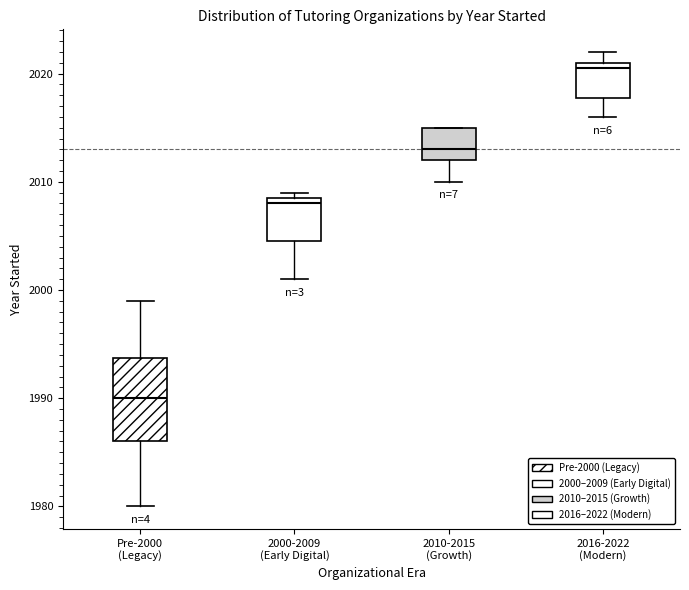

Reading left to right, transcribe this box plot: for each box, give where its median line is, the range the box spans, and where its two whiskers end, as read against the y-axis. The values are not printed on the chart, so give them approximately, as read against the axis.

Pre-2000 (Legacy): median 1990, box 1986 to 1994, whiskers 1980 to 1999
2000-2009 (Early Digital): median 2008, box 2005 to 2009, whiskers 2001 to 2009 (just above the box's upper edge)
2010-2015 (Growth): median 2013, box 2012 to 2015, whiskers 2010 to 2015
2016-2022 (Modern): median 2021 (just below the box's upper edge), box 2018 to 2021, whiskers 2016 to 2022